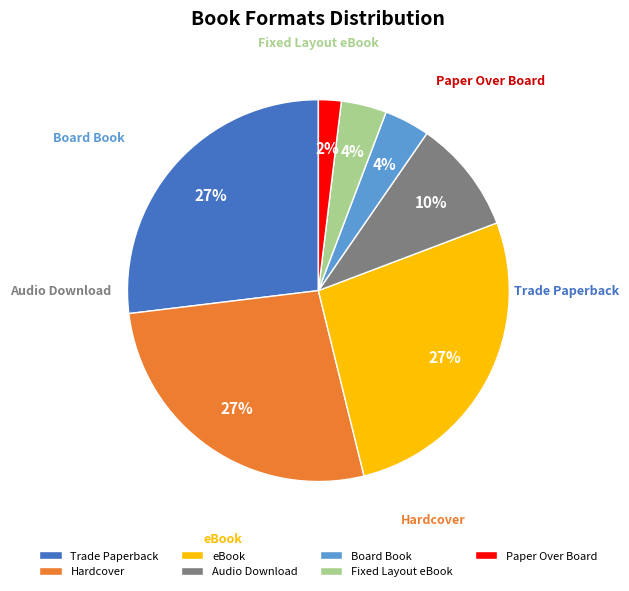

Count the number of slices in the pie.

7